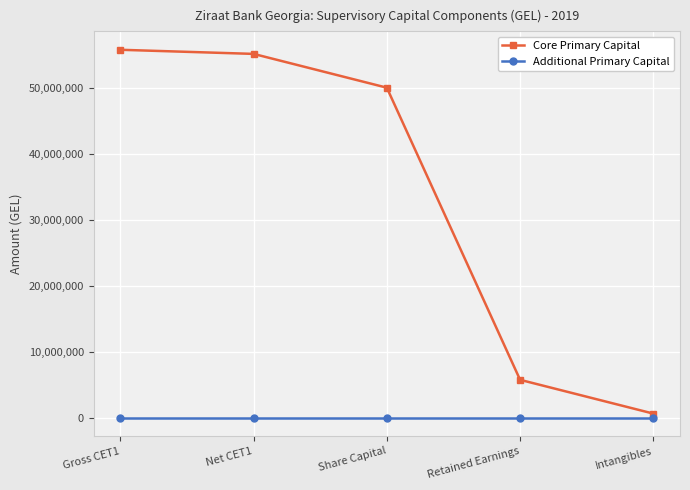

True or false: Core Primary Capital has more than 2 points higher than both neighbors.

False